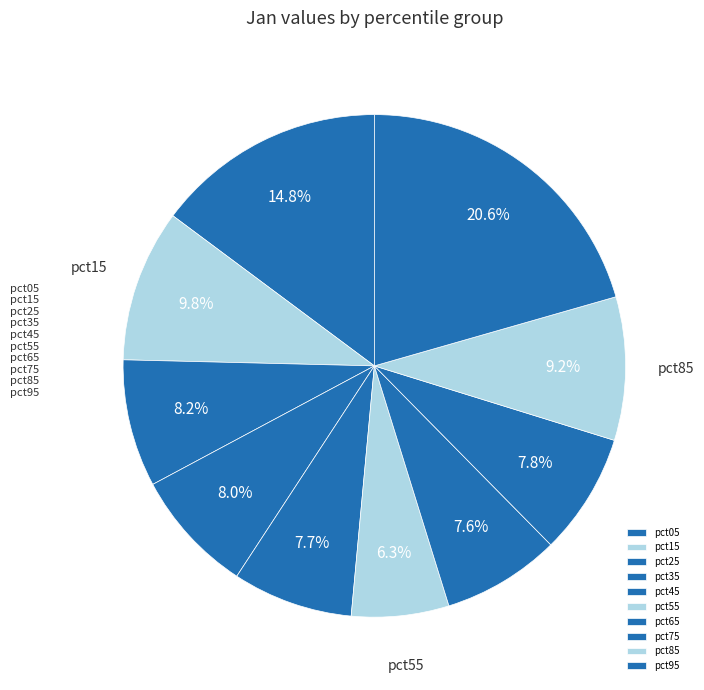

Rank the categories by value from lowest to highest.

pct55, pct65, pct45, pct75, pct35, pct25, pct85, pct15, pct05, pct95